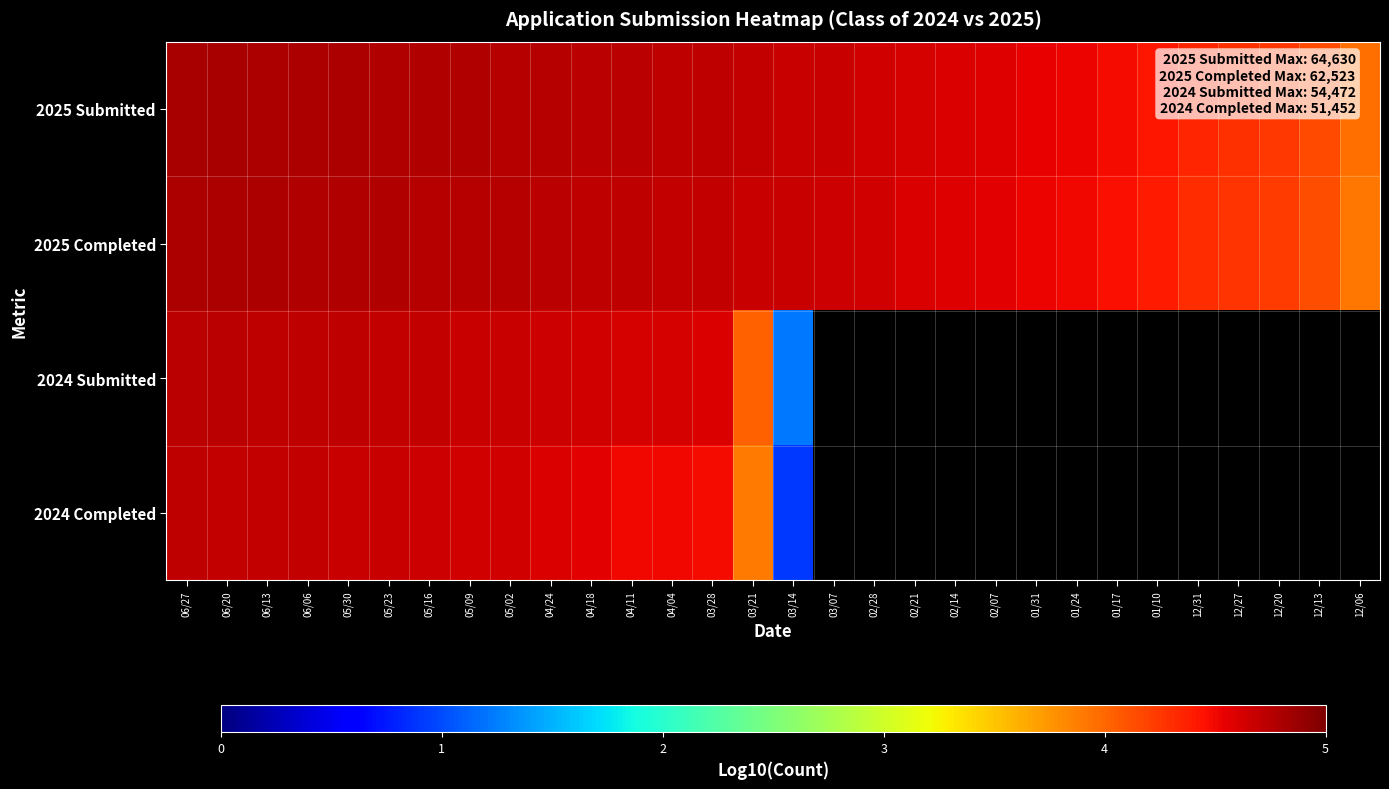

Where does the 2025 Completed series first go above 4?

06/27